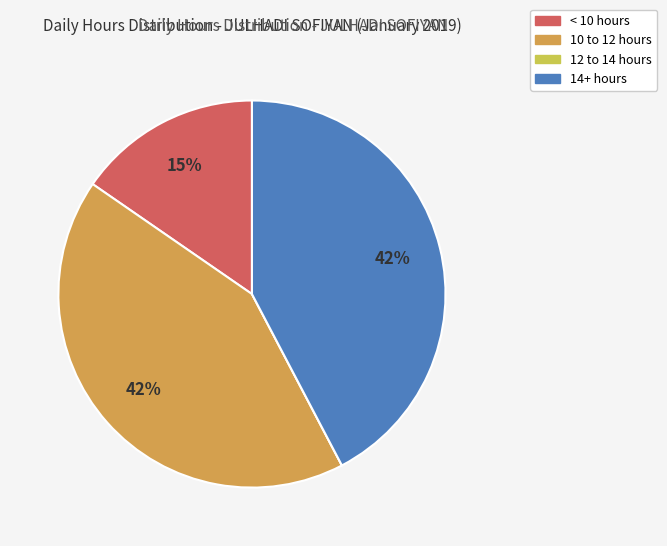

Is the sum of < 10 hours and 14+ hours greater than half?

Yes